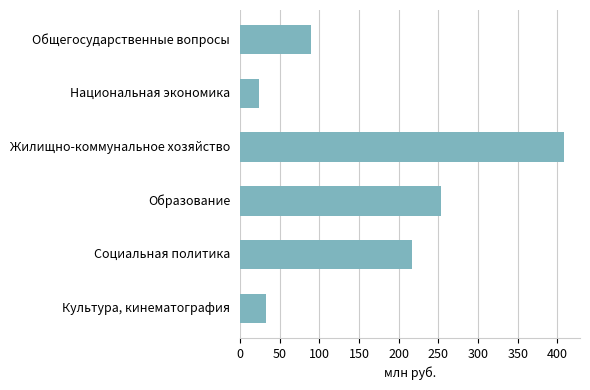

Is it true that the value at Культура, кинематография is 32.3?

True